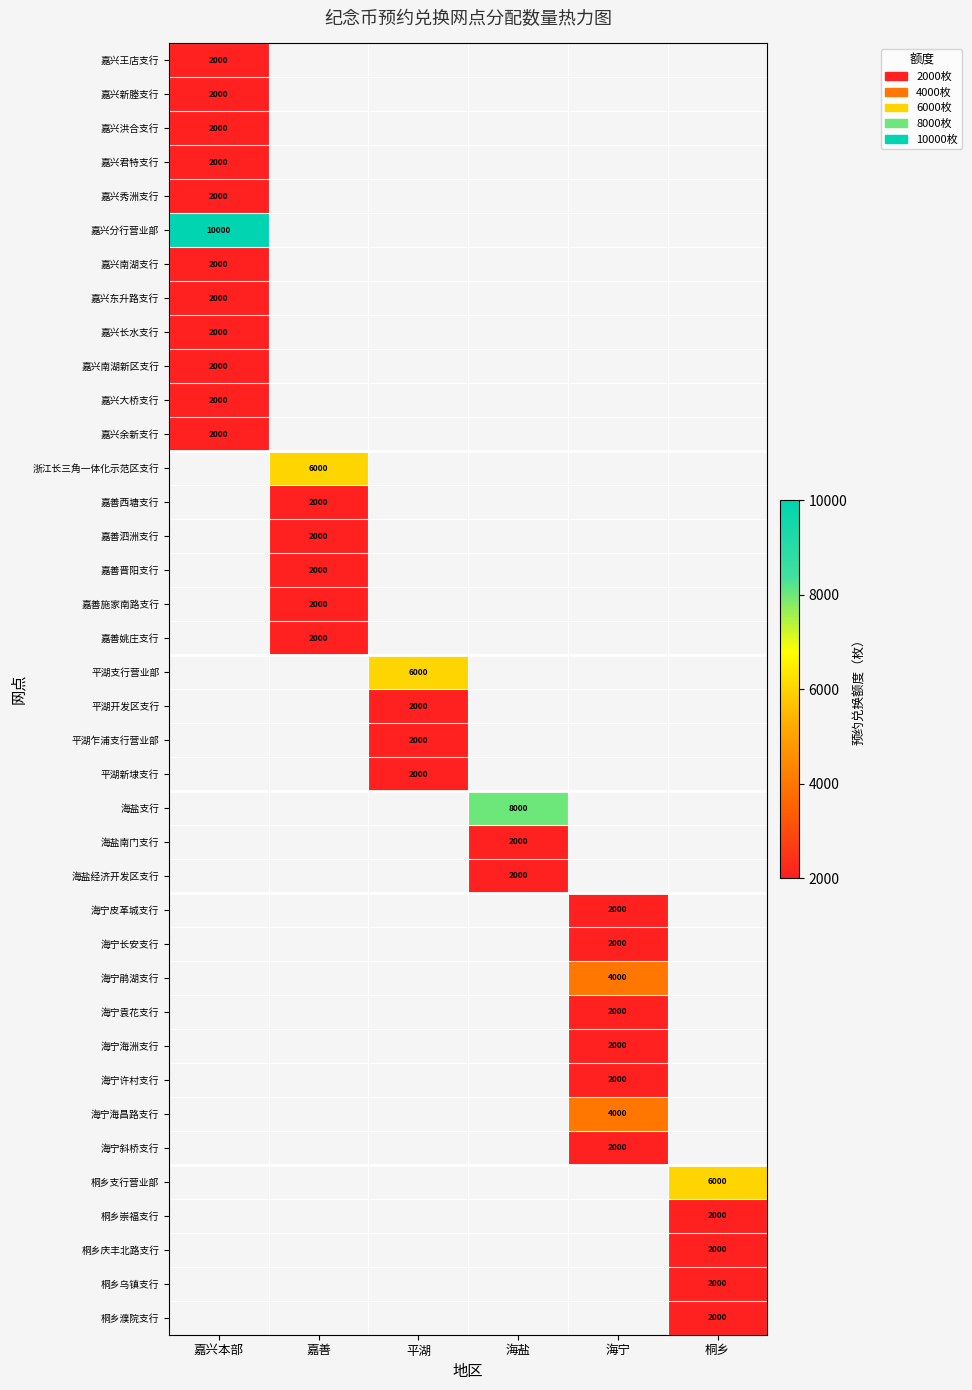

Is it true that 海宁袁花支行 equals 2000 at 海宁?

True